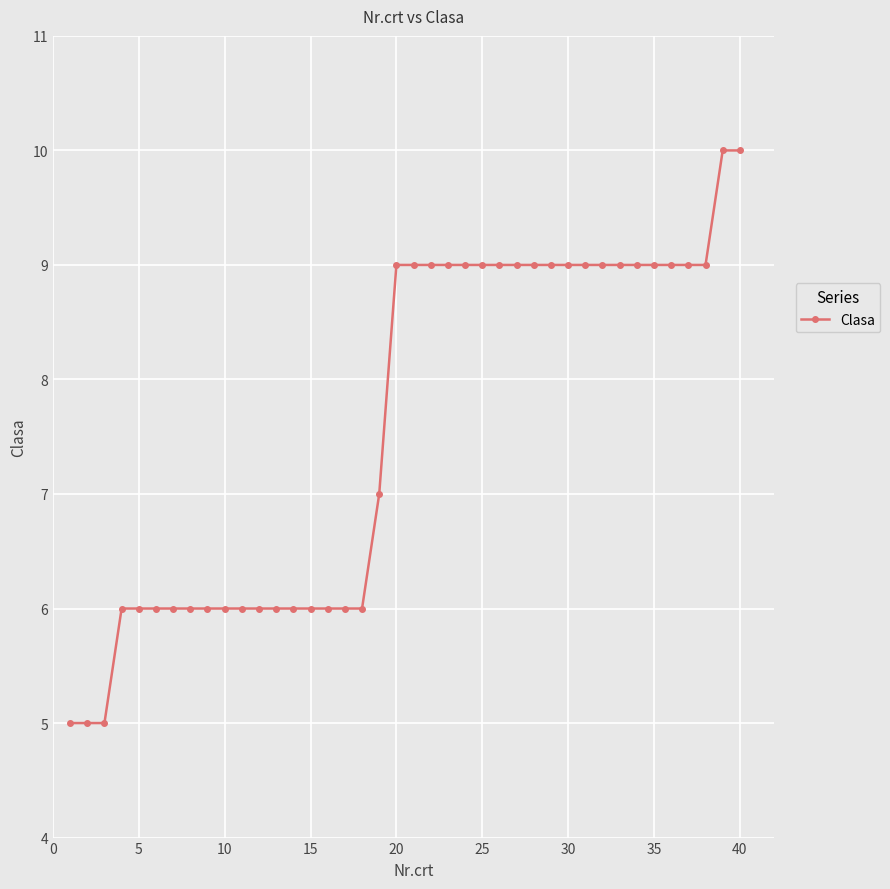

Count the values in the range 6 to 9.

35